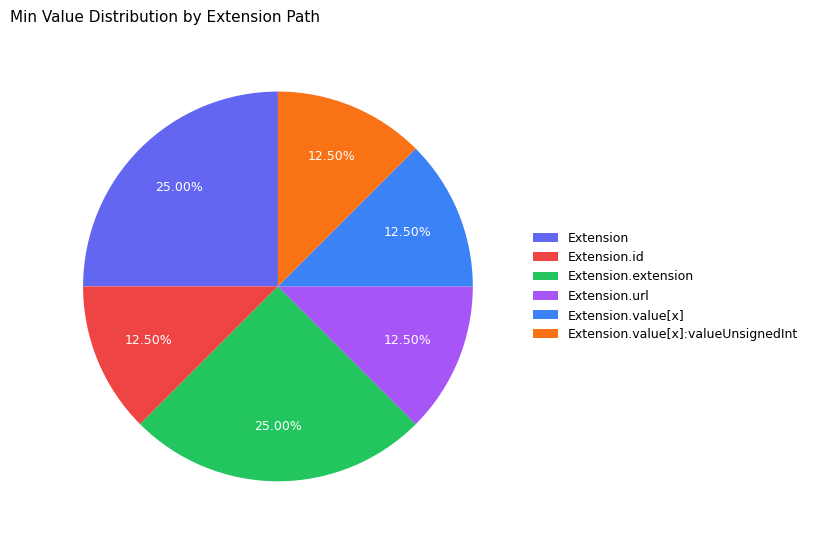

What portion of the pie excludes Extension.value[x]?

87.5%